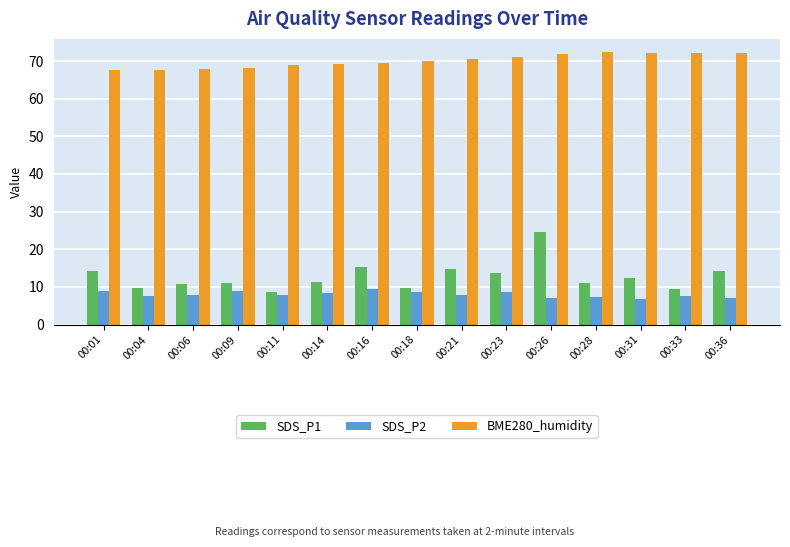

At which label does SDS_P1 first exceed 11?

00:01